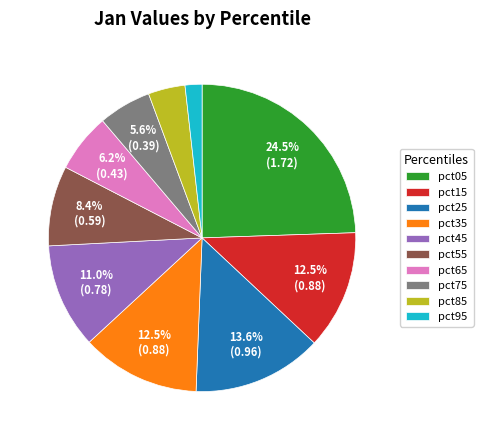

How many slices are in this pie chart?

10